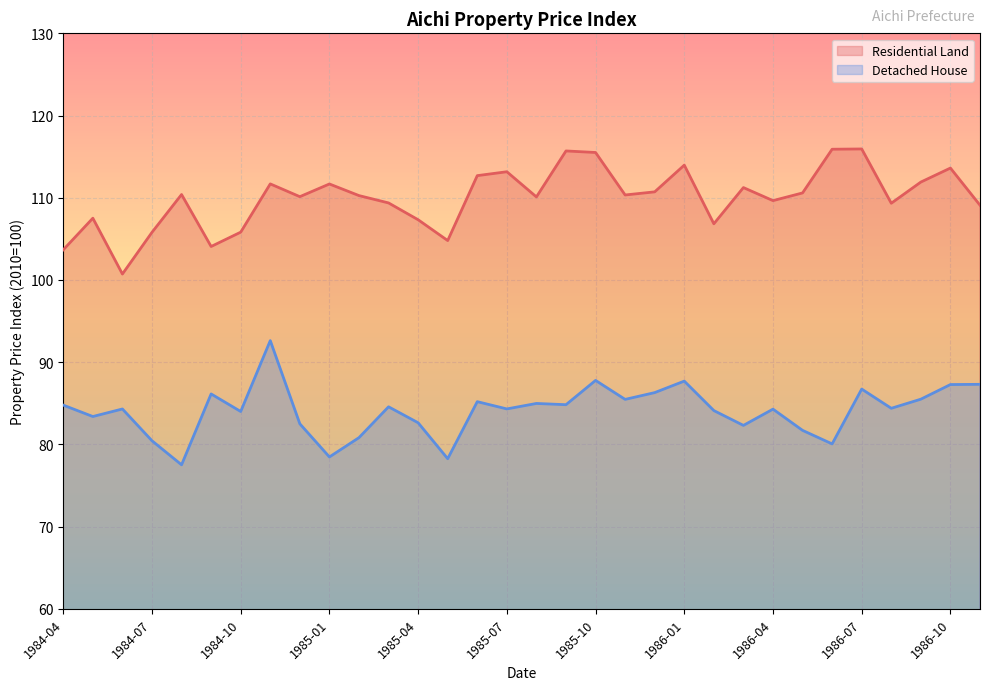

True or false: Residential Land and Detached House cross at least once.

False